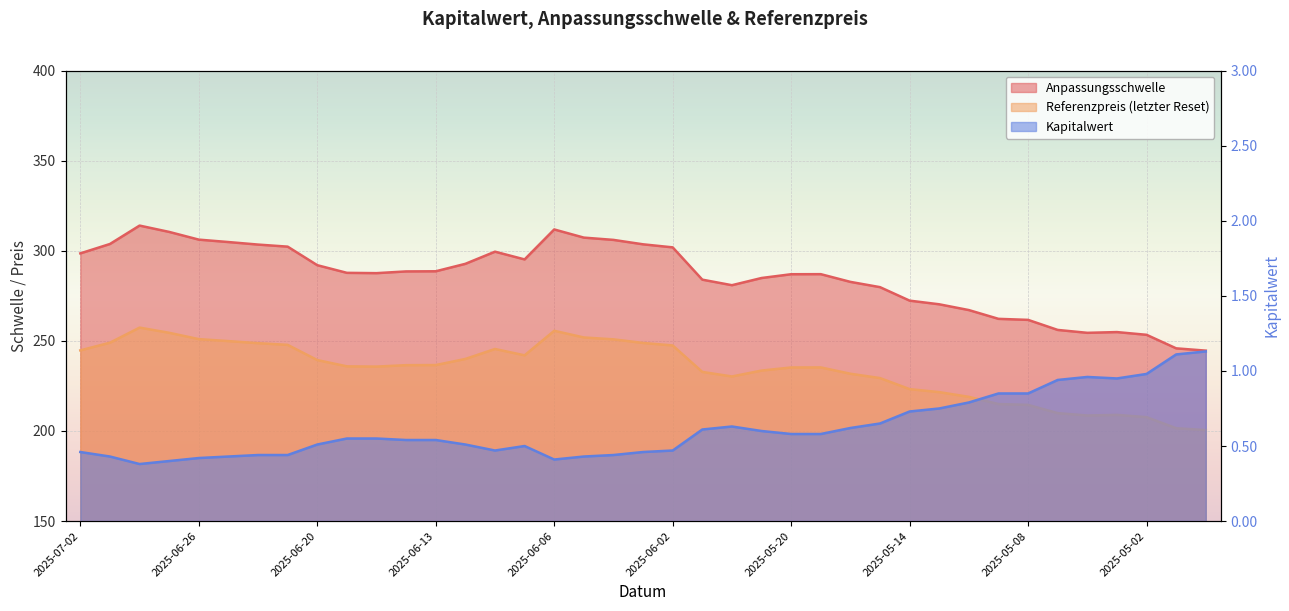

Rank the series by their average value, from highest to lowest.

Anpassungsschwelle, Referenzpreis, Kapitalwert